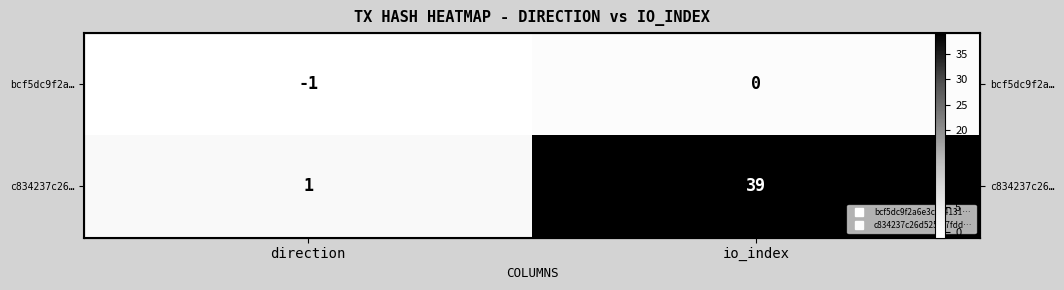

What is the lowest value of the c834237c26… series?

1